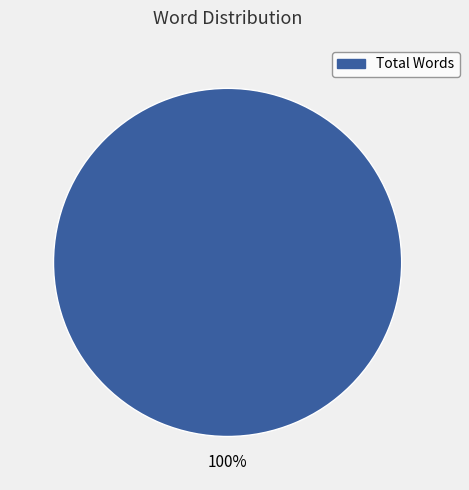

Count the number of slices in the pie.

1